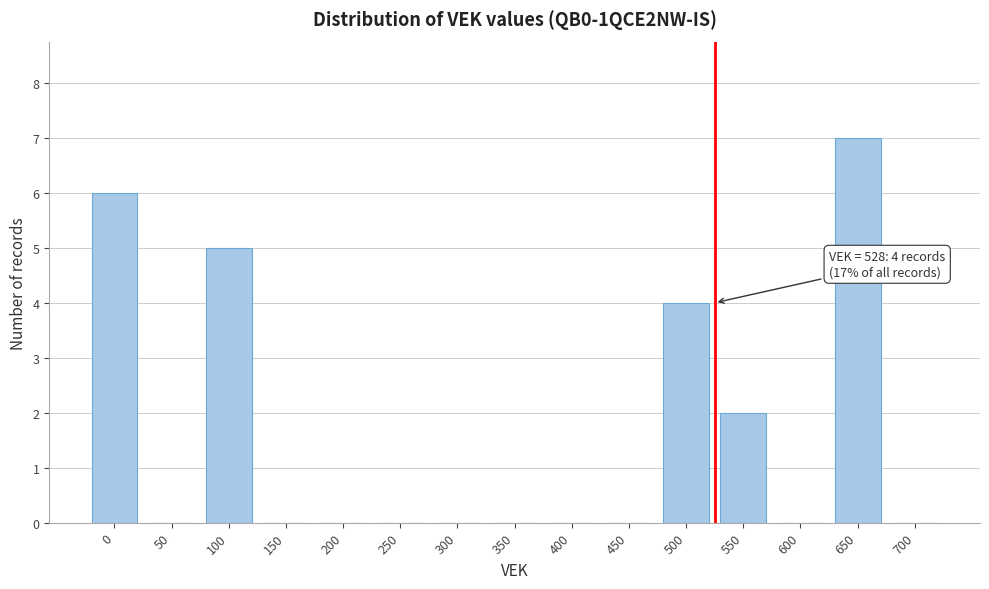

Reading left to right, transcribe all the data shown in this chart.

0=6	50=0	100=5	150=0	200=0	250=0	300=0	350=0	400=0	450=0	500=4	550=2	600=0	650=7	700=0